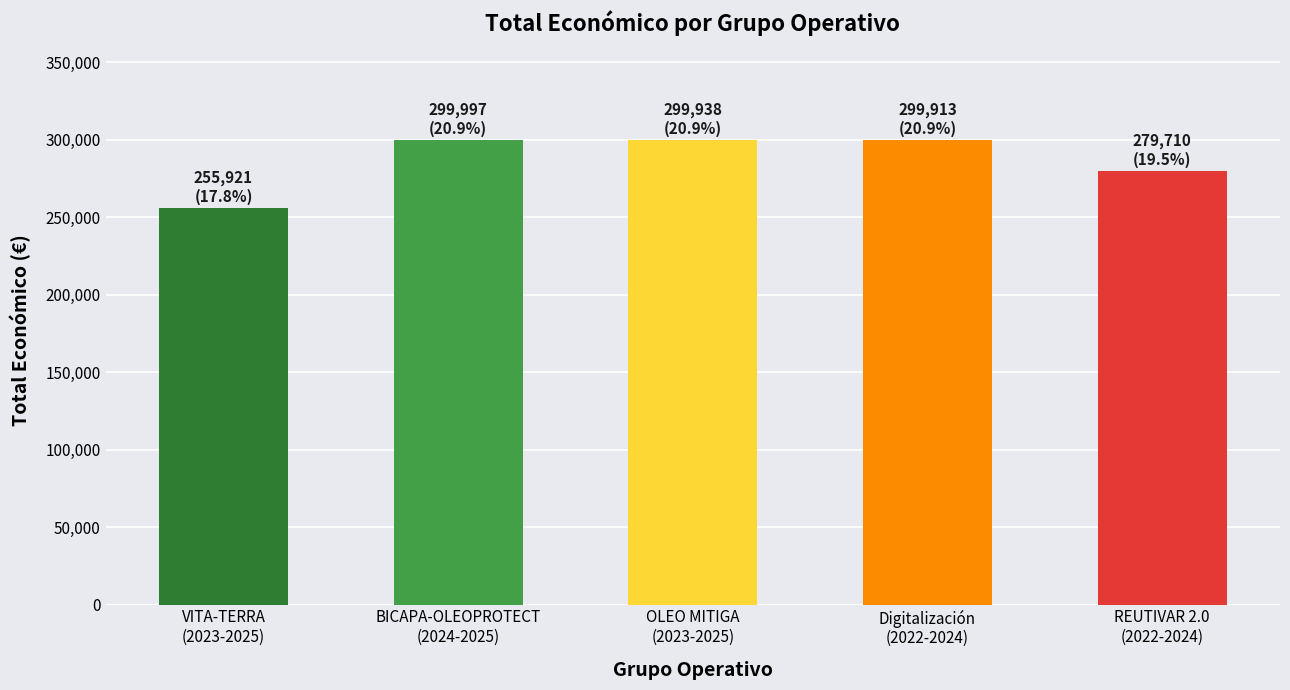

The chart shows a value of 279710 at REUTIVAR 2.0
(2022-2024). True or false?

True